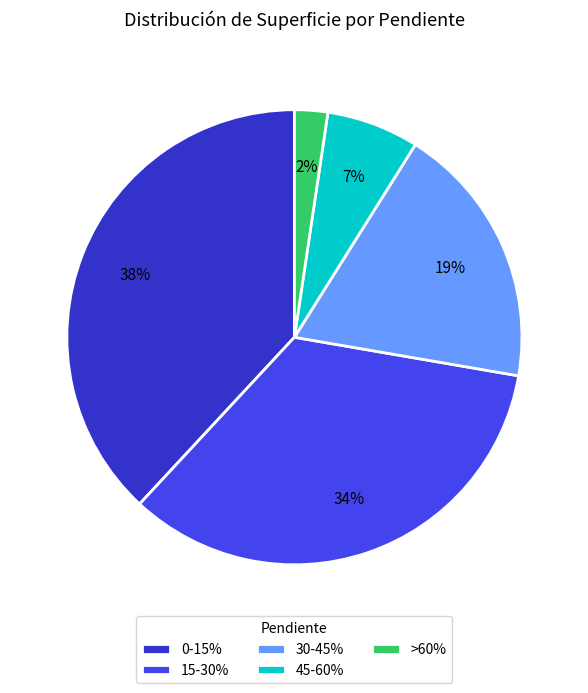

Rank the categories by value from lowest to highest.

>60%, 45-60%, 30-45%, 15-30%, 0-15%